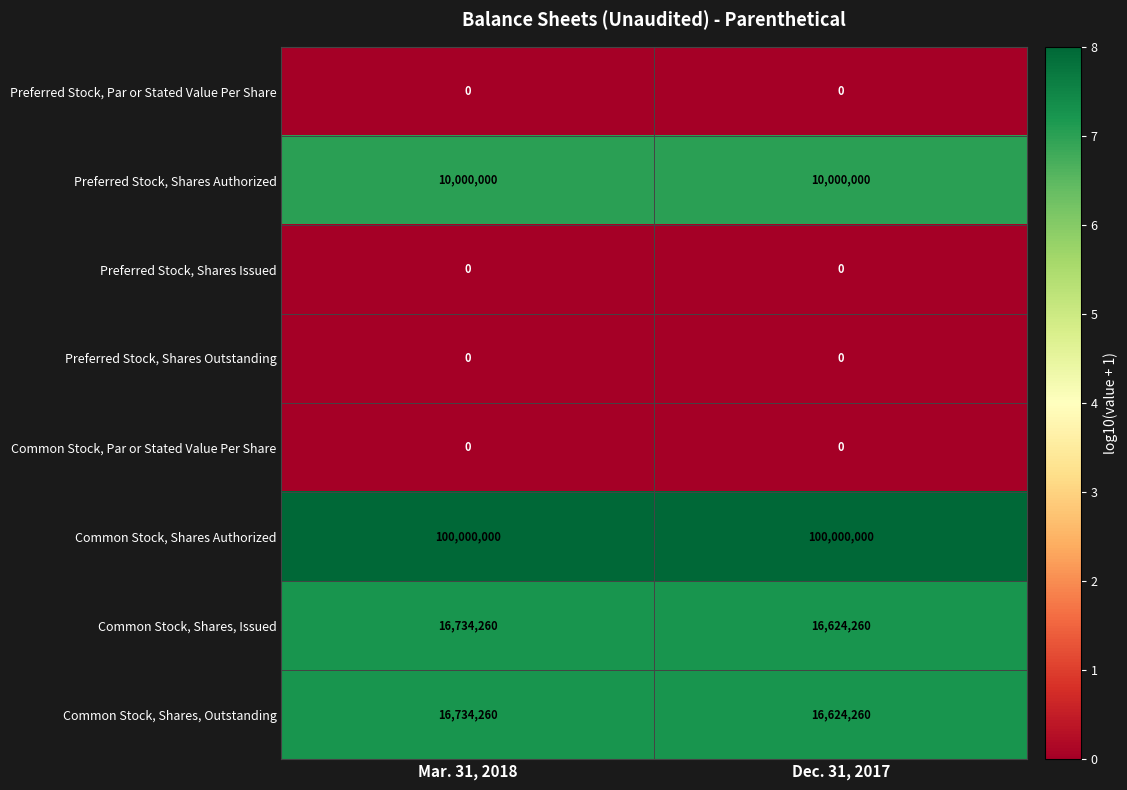

Which series has the largest total across all categories?

Common Stock, Shares Authorized